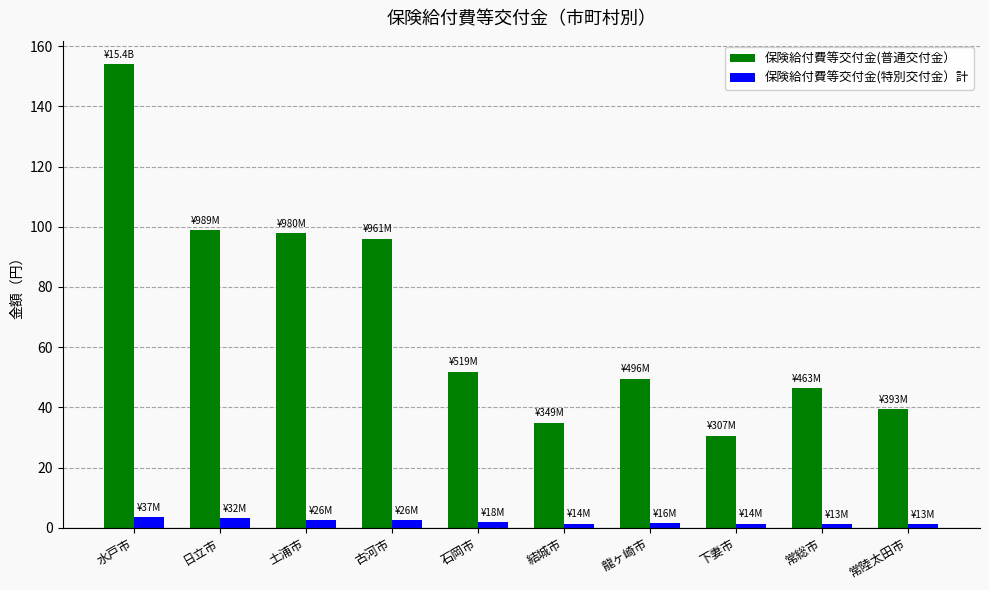

What is the difference between the maximum and minimum values in the 保険給付費等交付金(特別交付金）計 series?

2.4